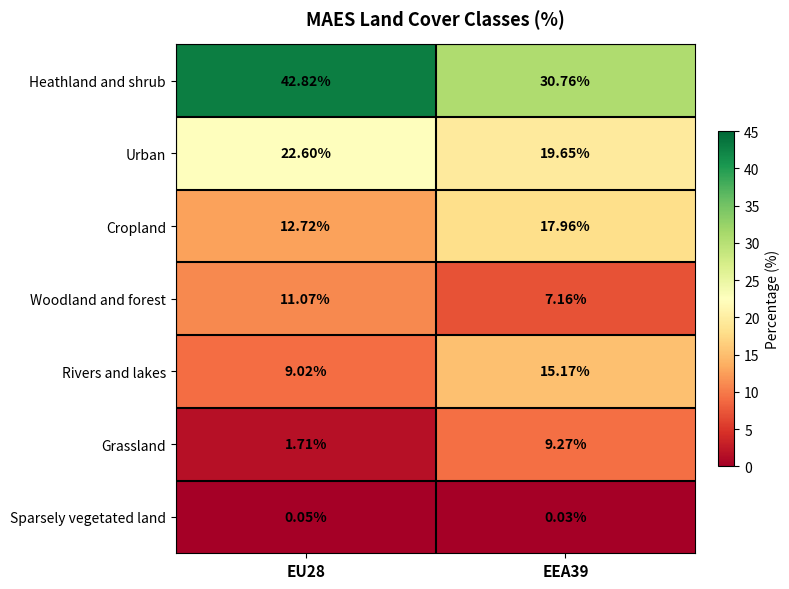

Rank the series at EU28 from lowest to highest value.

Sparsely vegetated land, Grassland, Rivers and lakes, Woodland and forest, Cropland, Urban, Heathland and shrub